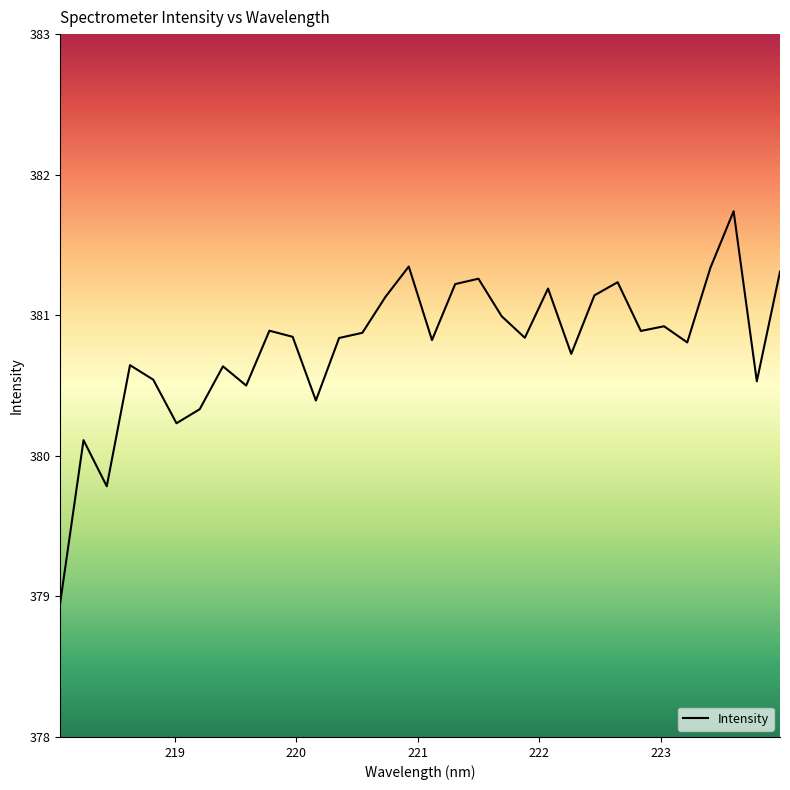

What is the minimum value shown in the chart?

379.0